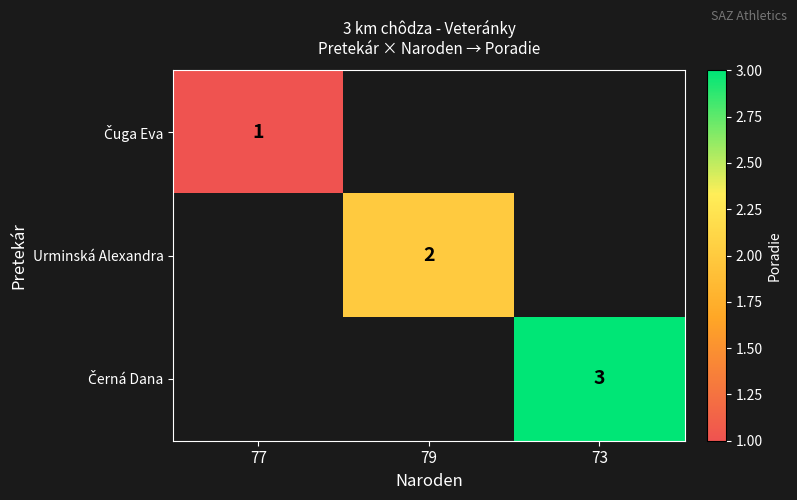

At how many categories does at least one series exceed 2?

1